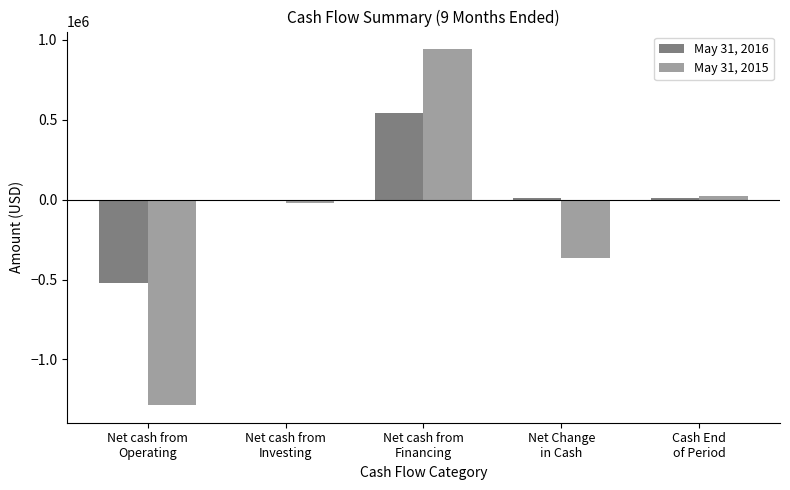

What is the greatest value displayed?

939901